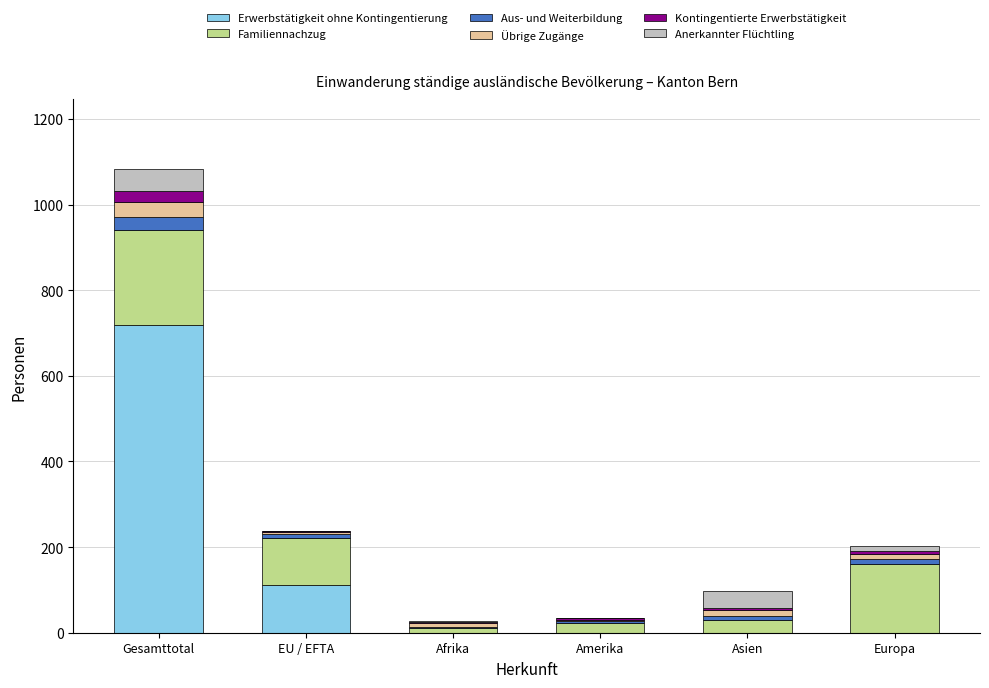

At which category is the sum across all series the highest?

Gesamttotal